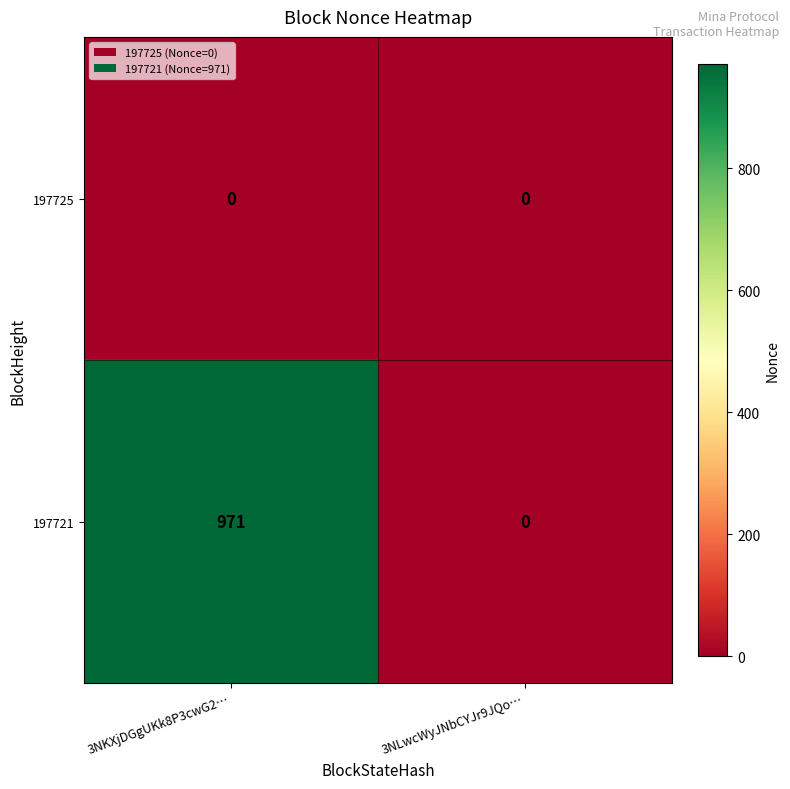

Is it true that 197721 equals 483 at 3NKXjDGgUKk8P3cwG2…?

False